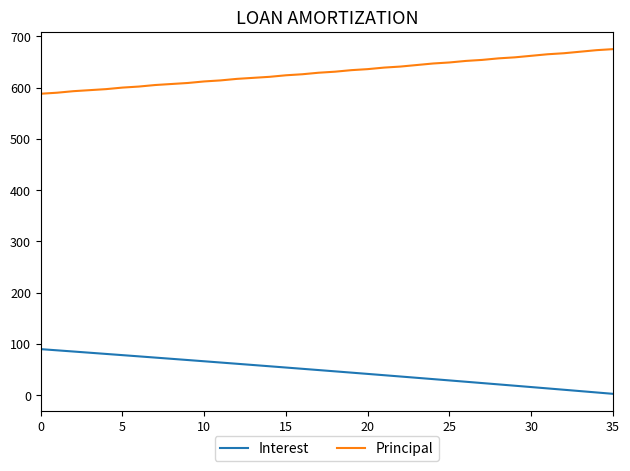

Does the chart have visible grid lines?

No